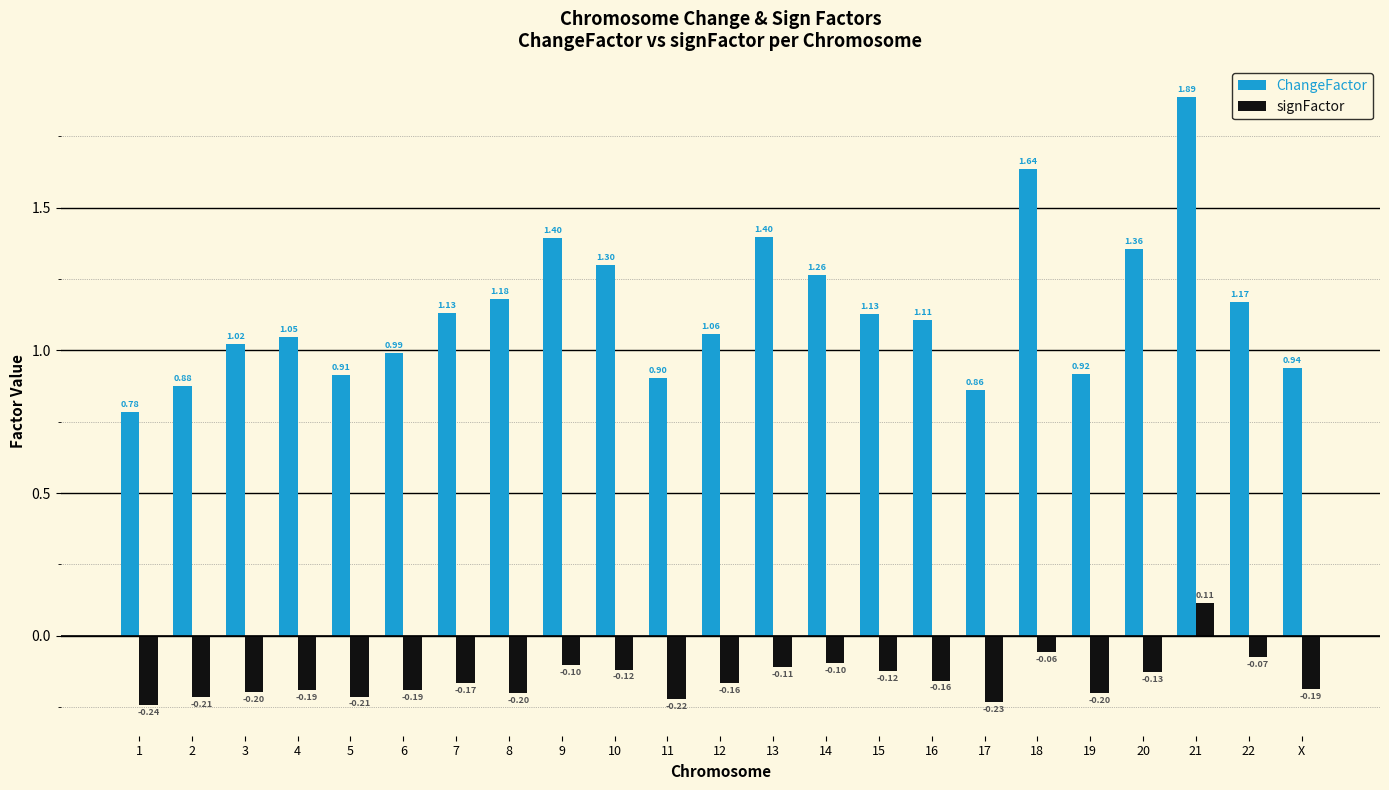

How many positive values does the signFactor series have?

1